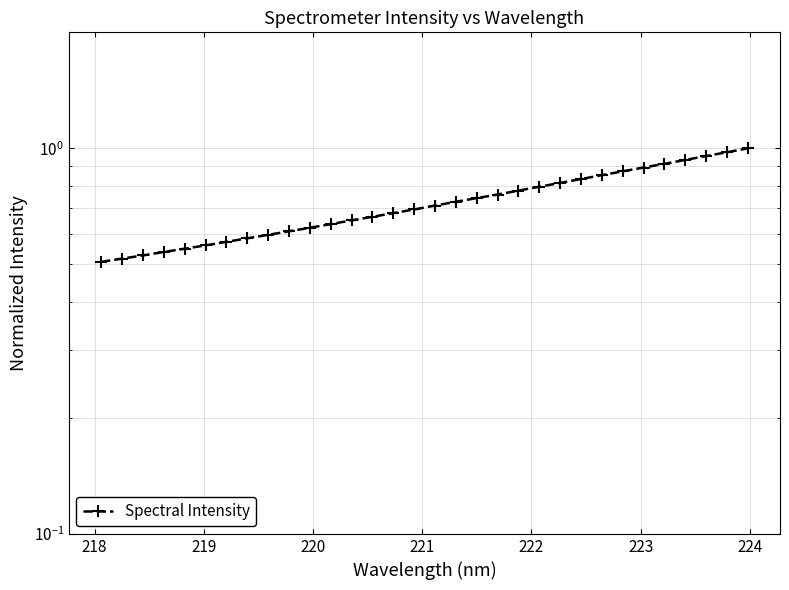

Is this an area chart (filled region under the line)?

No